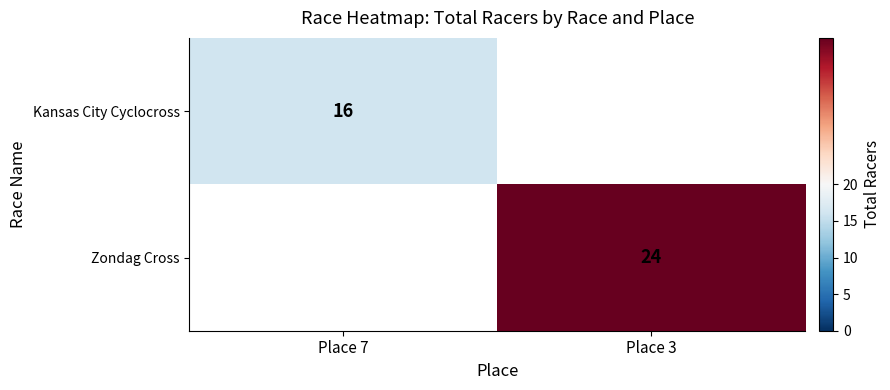

At how many categories does at least one series exceed 19?

1